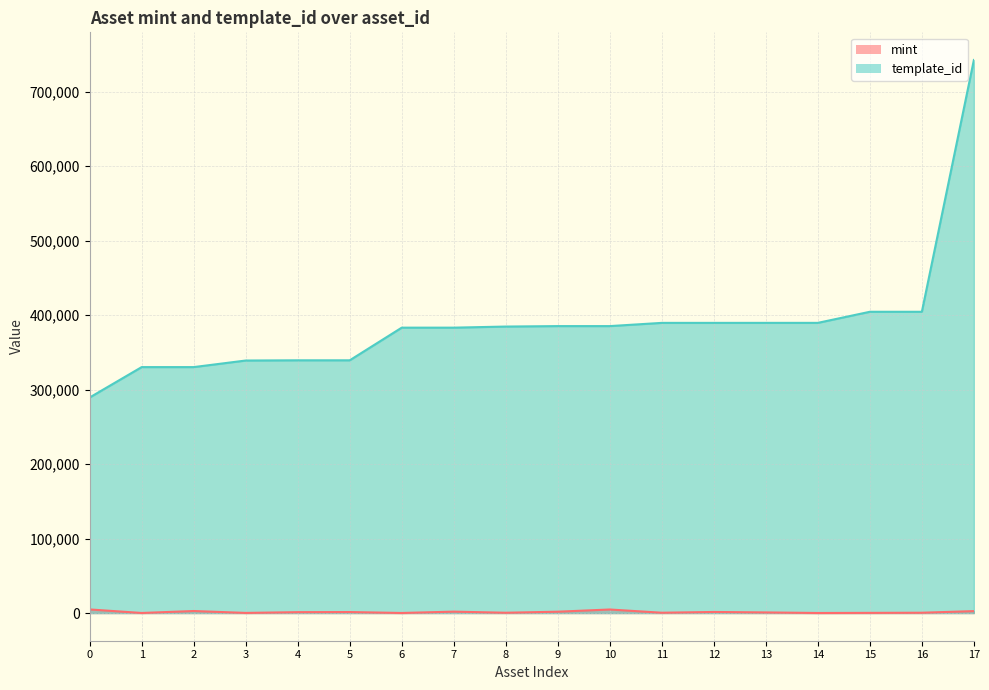

Which series changed the most between 0 and 1?

template_id